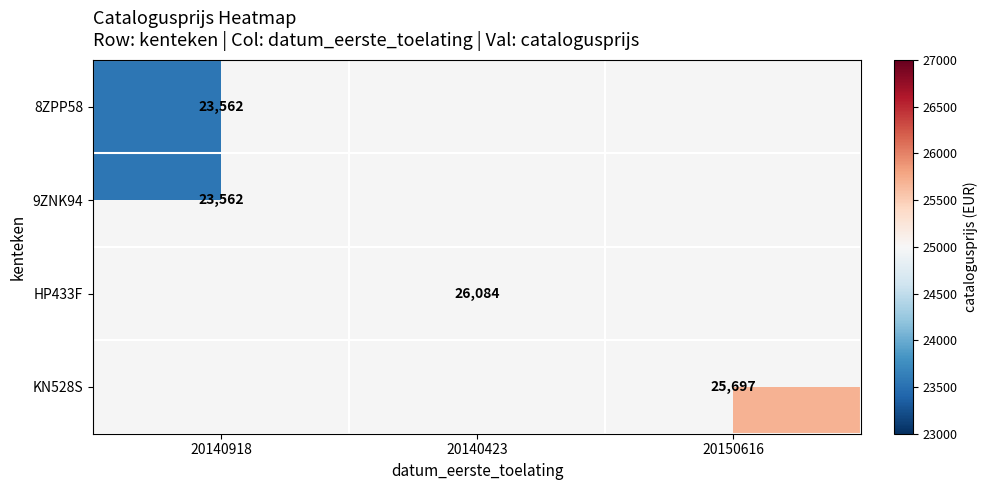

True or false: 8ZPP58 has a value of 8243 at 20140918.

False